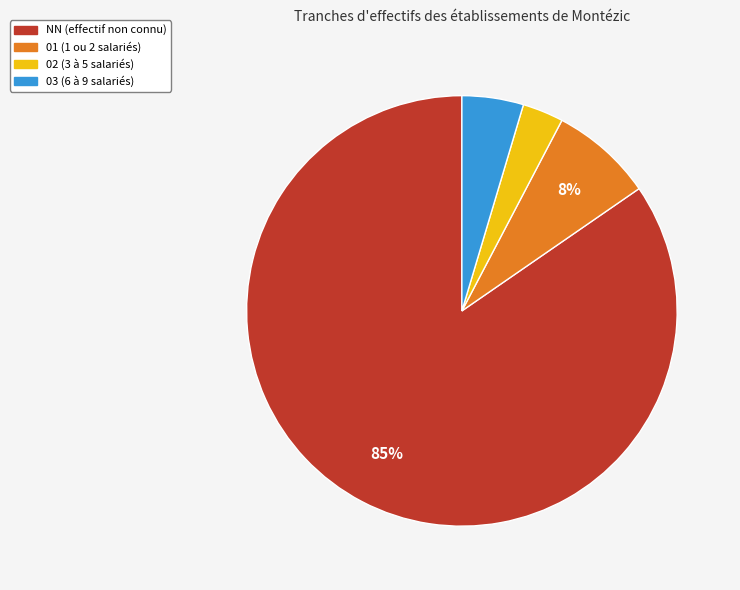

Is NN the majority of the pie?

Yes